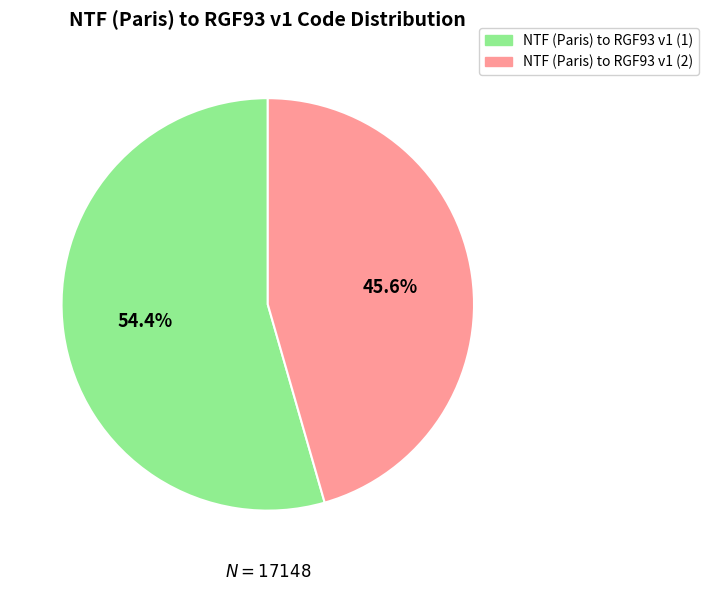

To the nearest percent, what is the difference between the NTF (Paris) to RGF93 v1 (2) and NTF (Paris) to RGF93 v1 (1) slice percentages?

9%